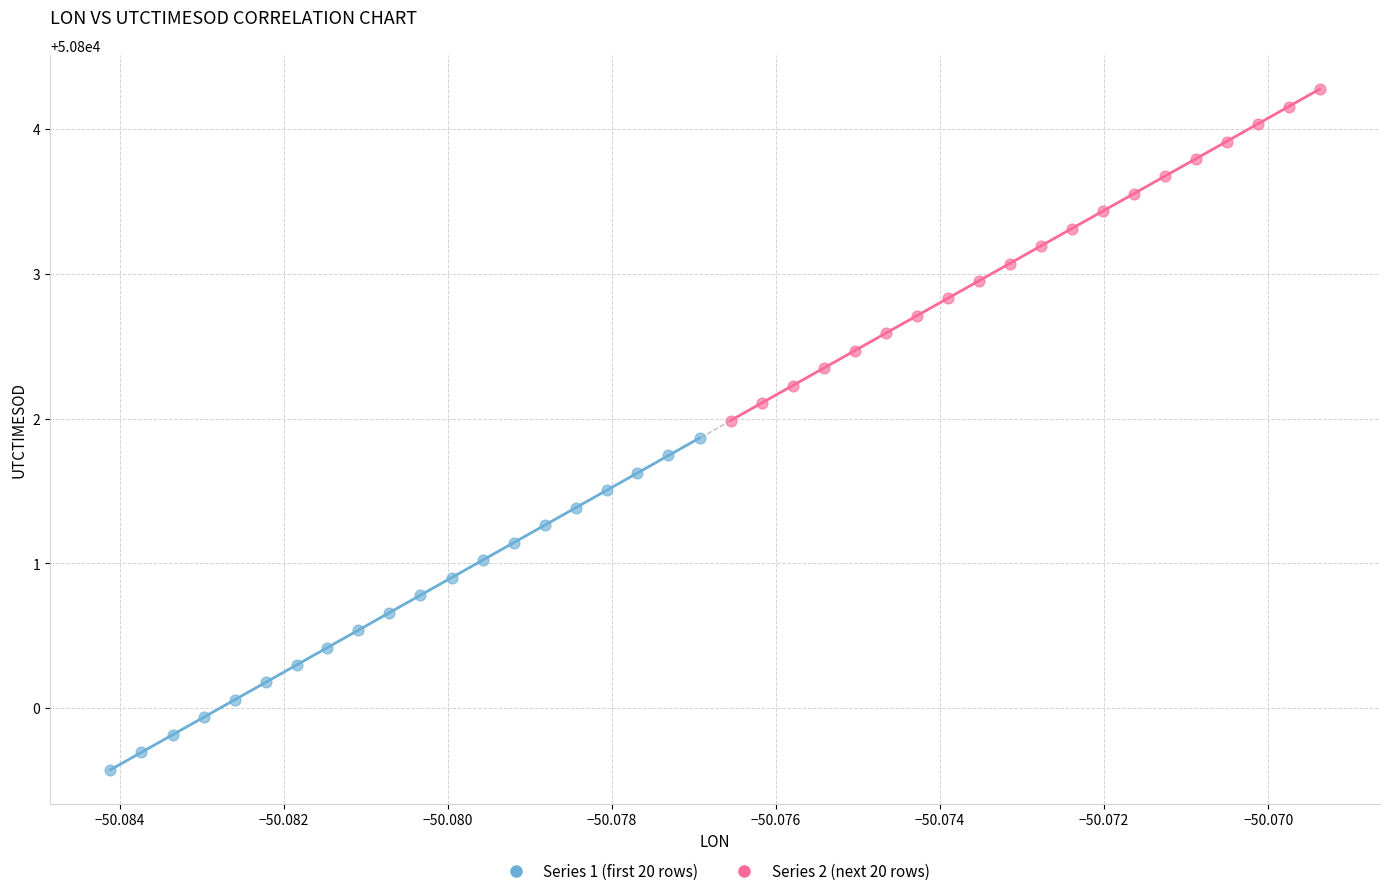

Which series reaches the maximum Y coordinate?

Series 2 (next 20 rows)